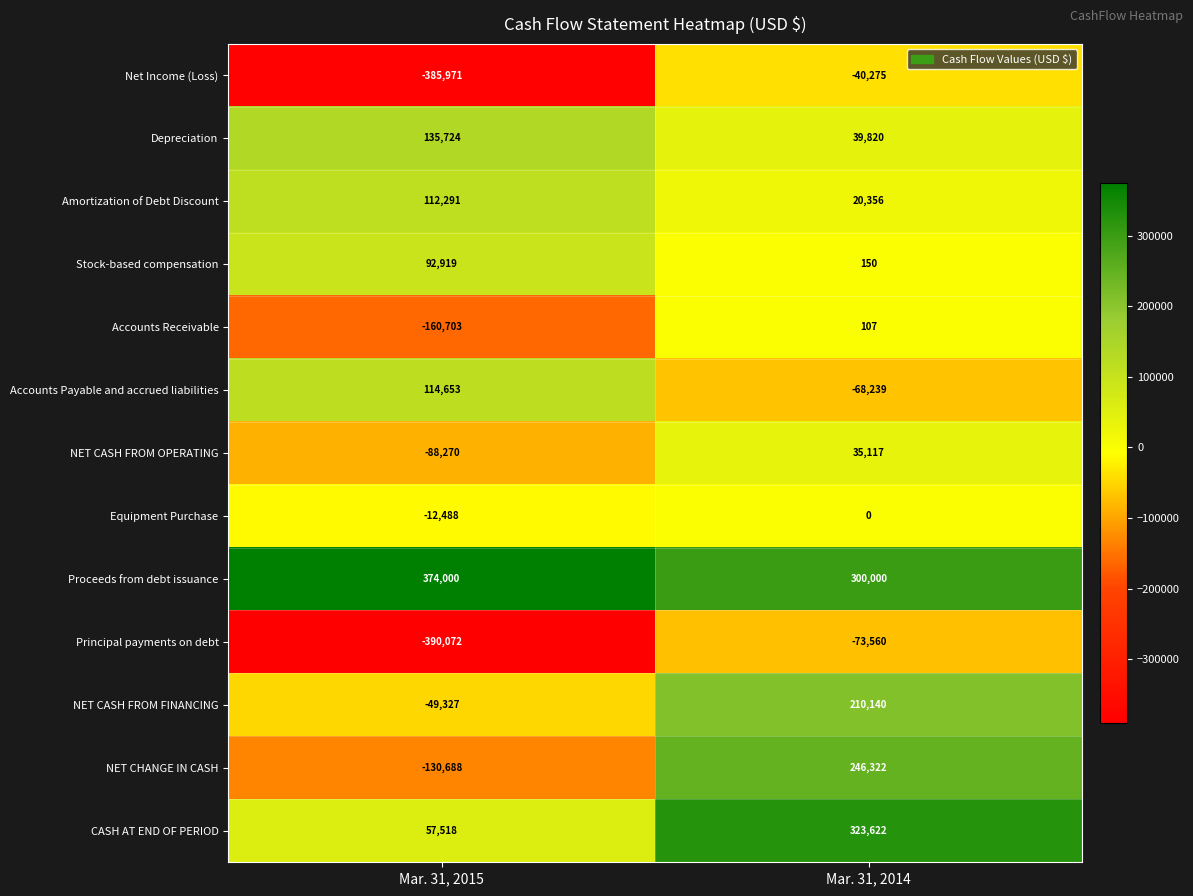

What value does the Depreciation series have at Mar. 31, 2014, to the nearest 10?

39820